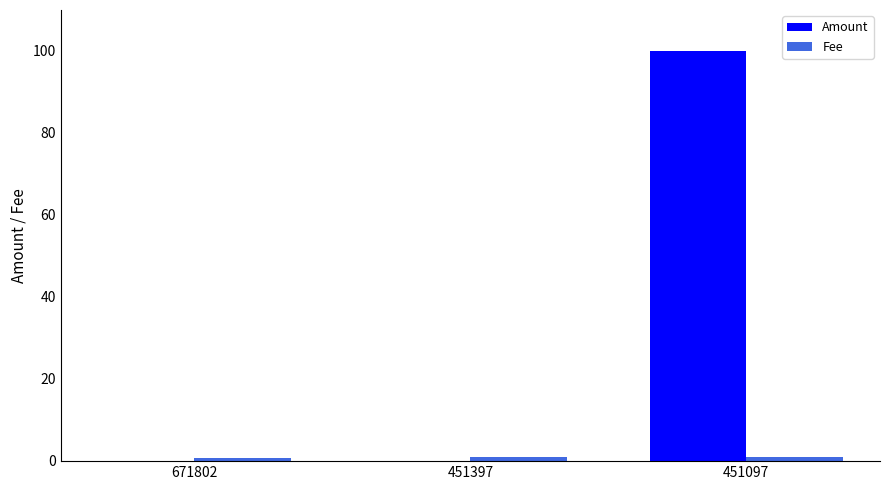

What is the spread (max minus min) of values at 451397?

1.0